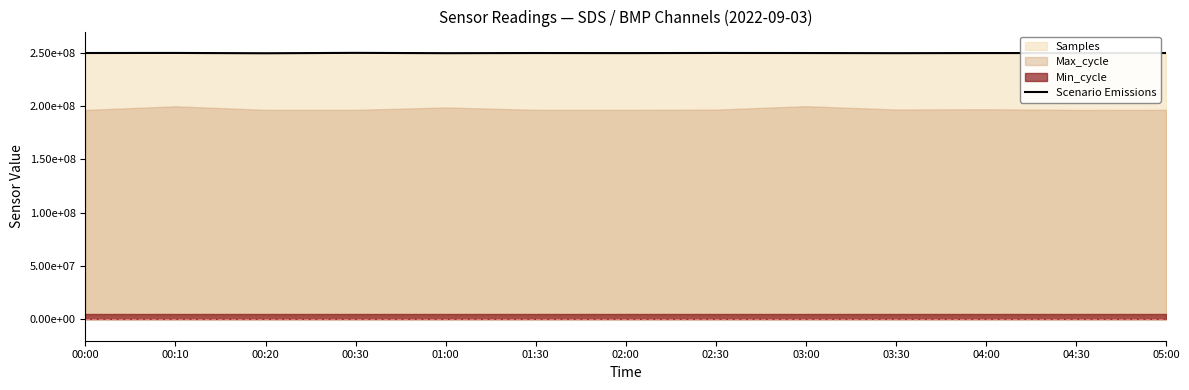

What is the change in value from 01:00 to 04:30?

+115753.0